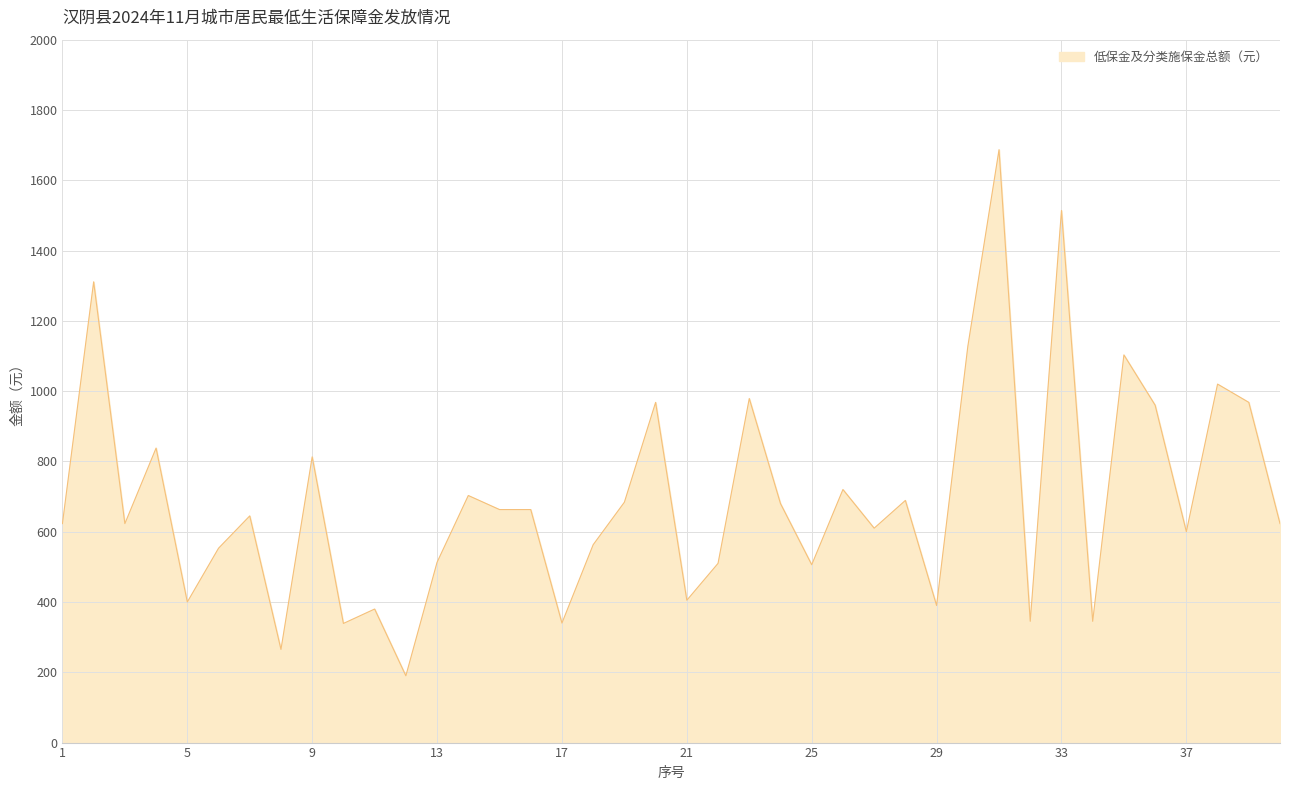

What is the maximum value shown in the chart?

1687